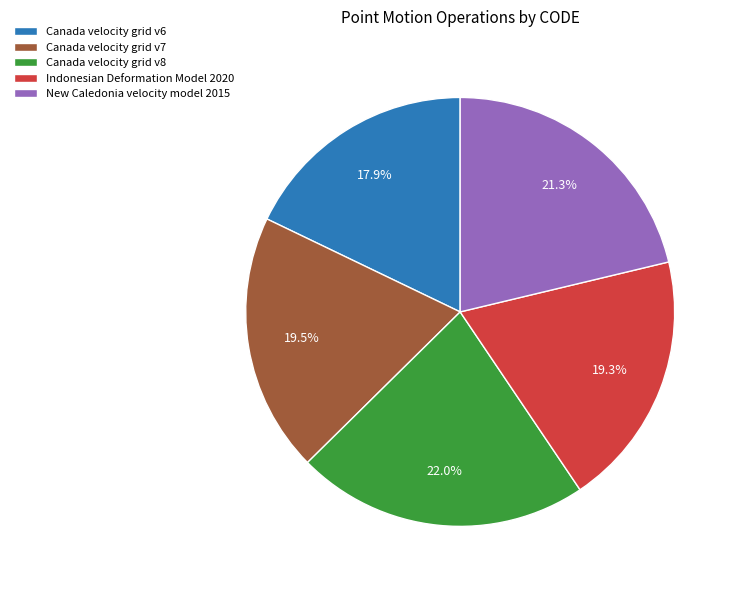

To the nearest percent, what percentage of the pie is New Caledonia velocity model 2015?

21%